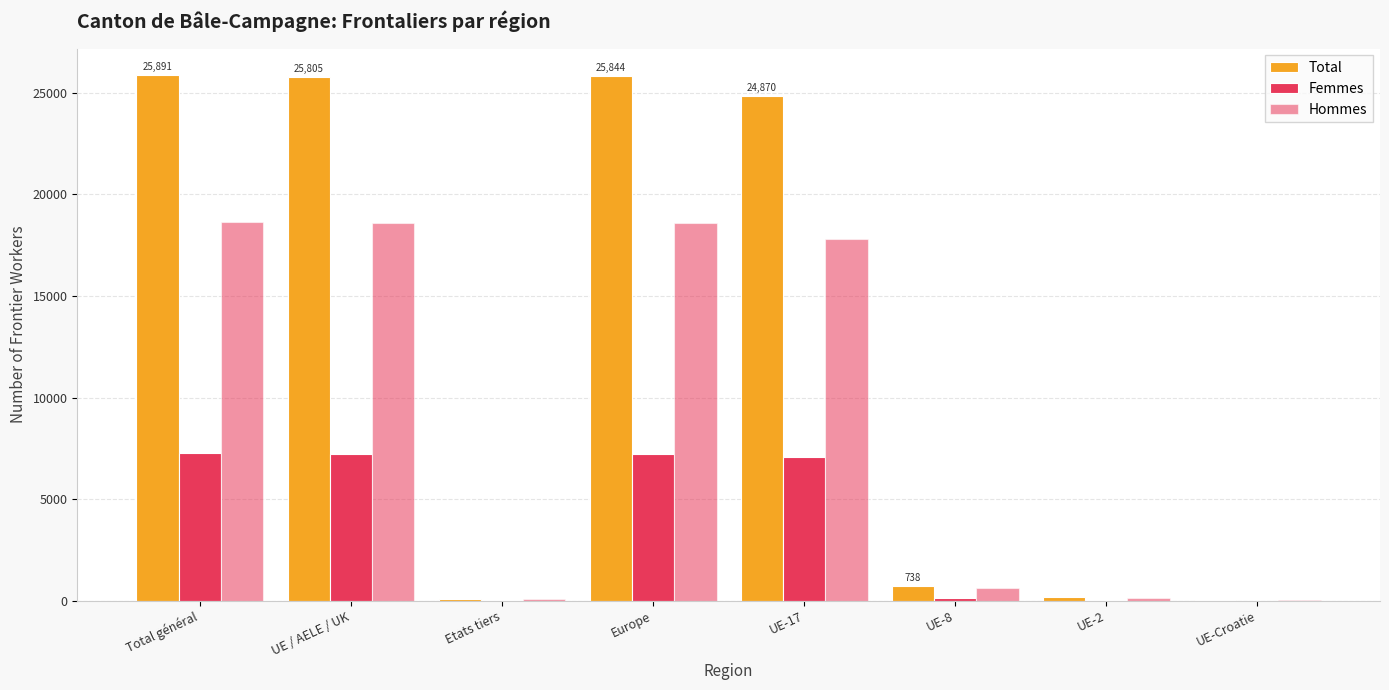

Count the number of data series in this chart.

3